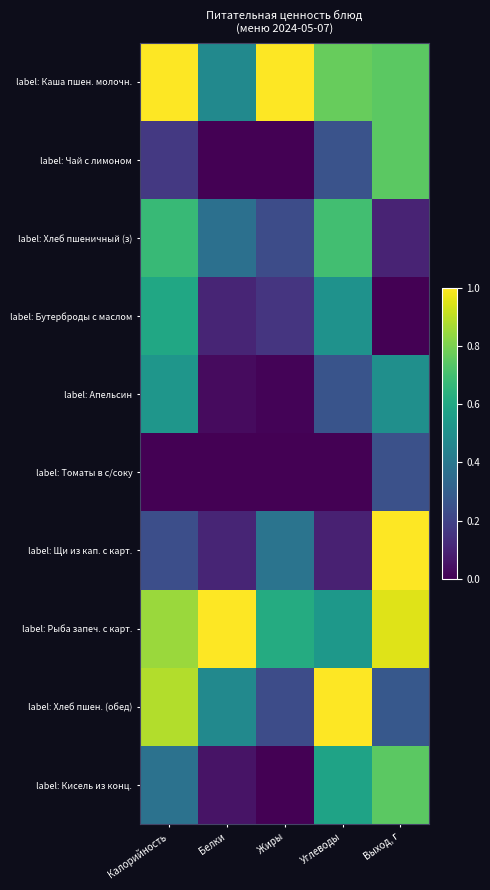

Reading left to right, what are all the values shown in this chart?

label: Каша пшен. молочн.: Калорийность=1.0	Белки=0.5	Жиры=1.0	Углеводы=0.8	Выход, г=0.7
label: Чай с лимоном: Калорийность=0.2	Белки=0.0	Жиры=0.0	Углеводы=0.3	Выход, г=0.7
label: Хлеб пшеничный (з): Калорийность=0.7	Белки=0.4	Жиры=0.2	Углеводы=0.7	Выход, г=0.1
label: Бутерброды с маслом: Калорийность=0.6	Белки=0.1	Жиры=0.2	Углеводы=0.5	Выход, г=0.0
label: Апельсин: Калорийность=0.5	Белки=0.0	Жиры=0.0	Углеводы=0.3	Выход, г=0.5
label: Томаты в с/соку: Калорийность=0.0	Белки=0.0	Жиры=0.0	Углеводы=0.0	Выход, г=0.2
label: Щи из кап. с карт.: Калорийность=0.2	Белки=0.1	Жиры=0.4	Углеводы=0.1	Выход, г=1.0
label: Рыба запеч. с карт.: Калорийность=0.8	Белки=1.0	Жиры=0.6	Углеводы=0.5	Выход, г=0.9
label: Хлеб пшен. (обед): Калорийность=0.9	Белки=0.5	Жиры=0.2	Углеводы=1.0	Выход, г=0.3
label: Кисель из конц.: Калорийность=0.4	Белки=0.1	Жиры=0.0	Углеводы=0.6	Выход, г=0.7